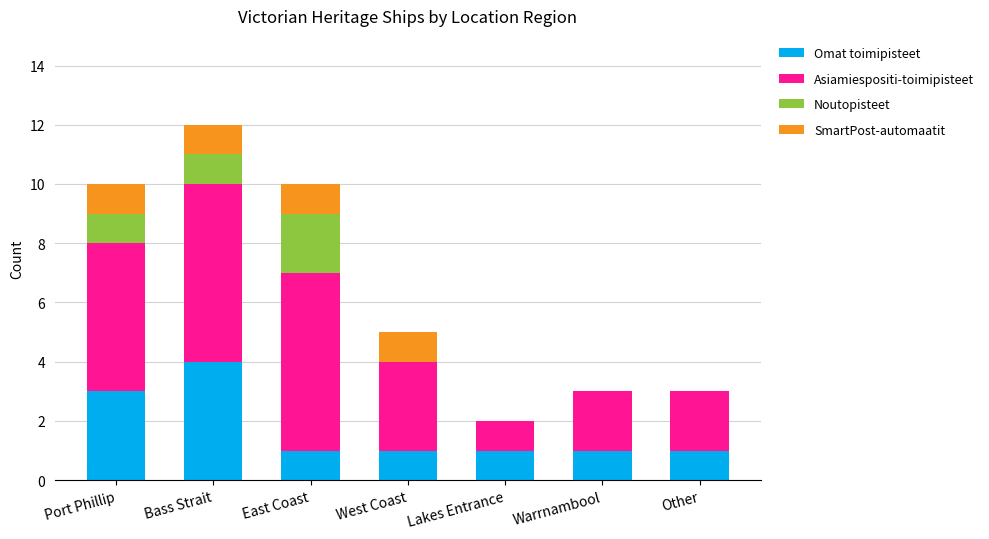

What is the maximum value for Omat toimipisteet?

4